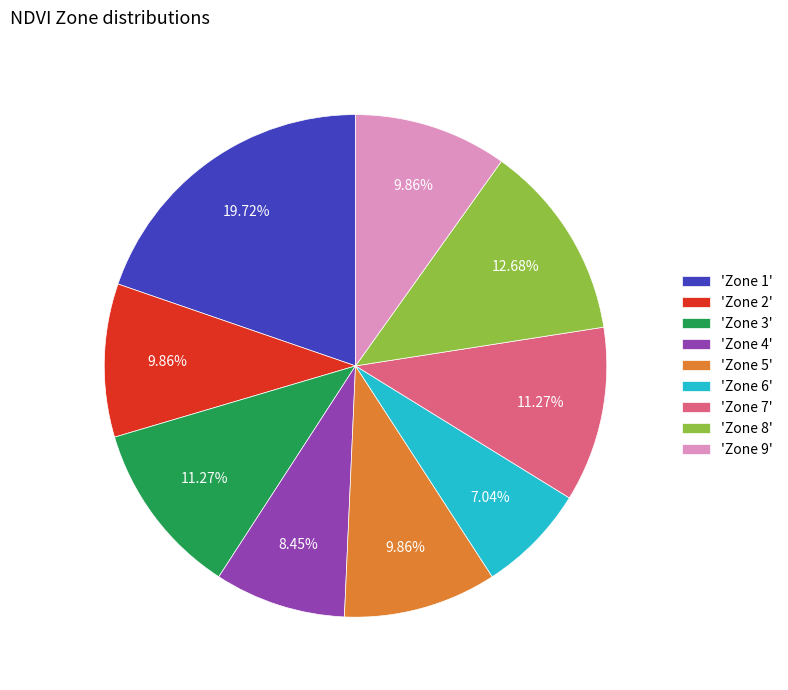

How many slices are in this pie chart?

9